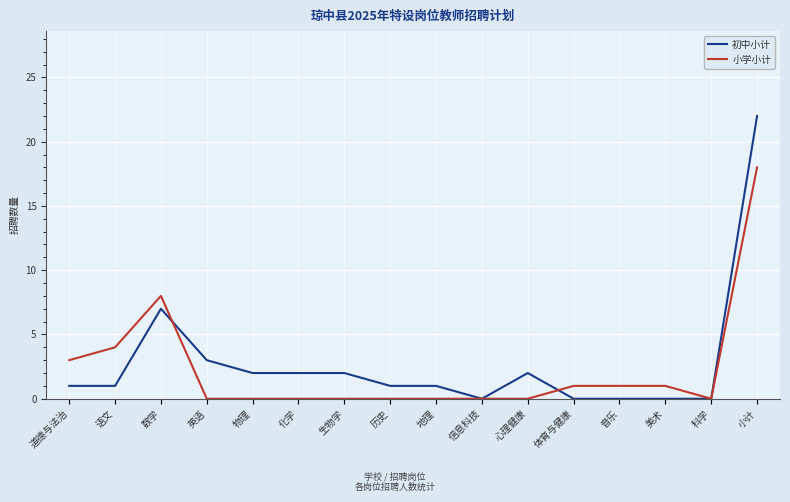

The value of 小学小计 at 历史 is 0. True or false?

True